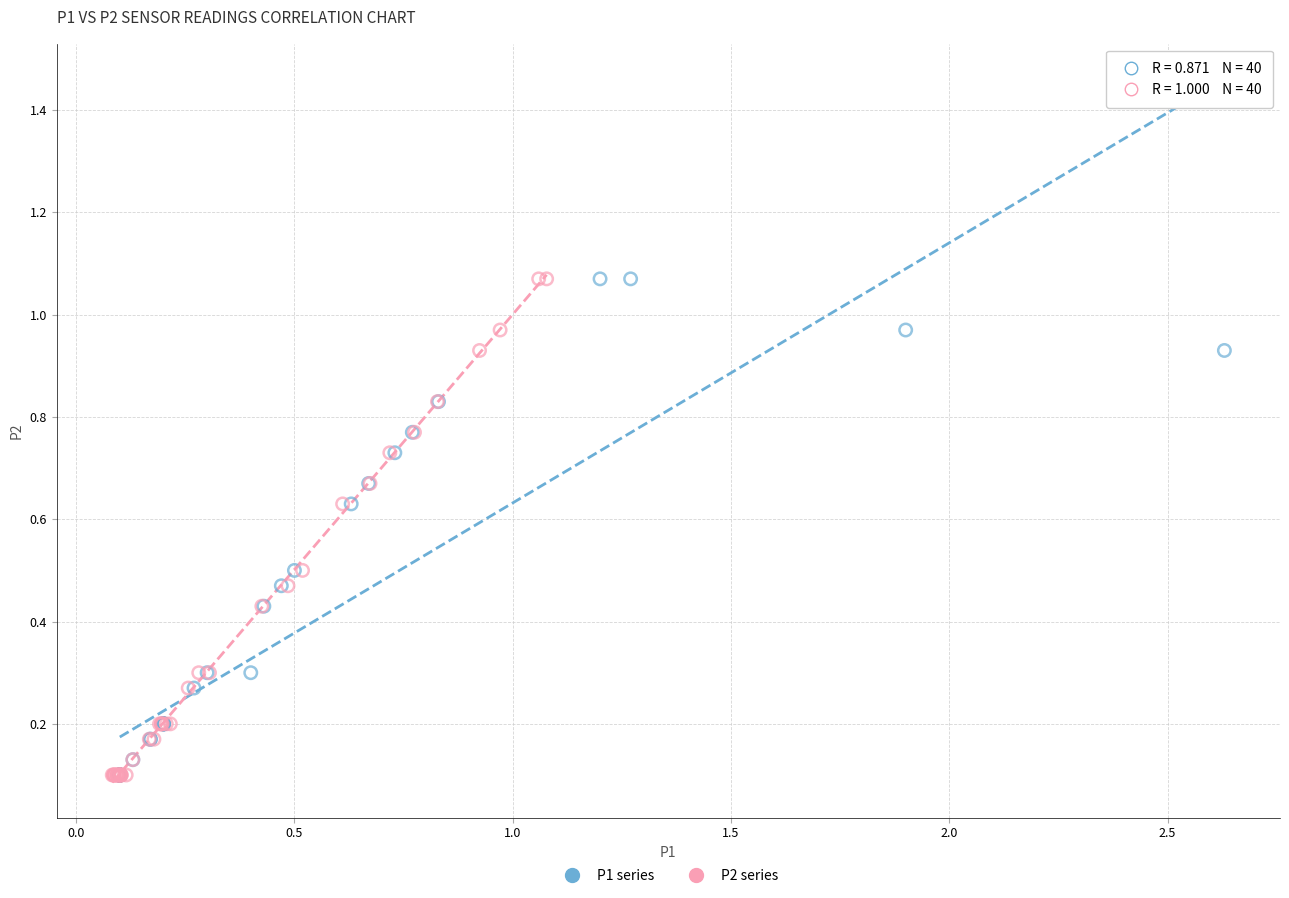

What are all the series names shown in the legend?

P1 series, P2 series